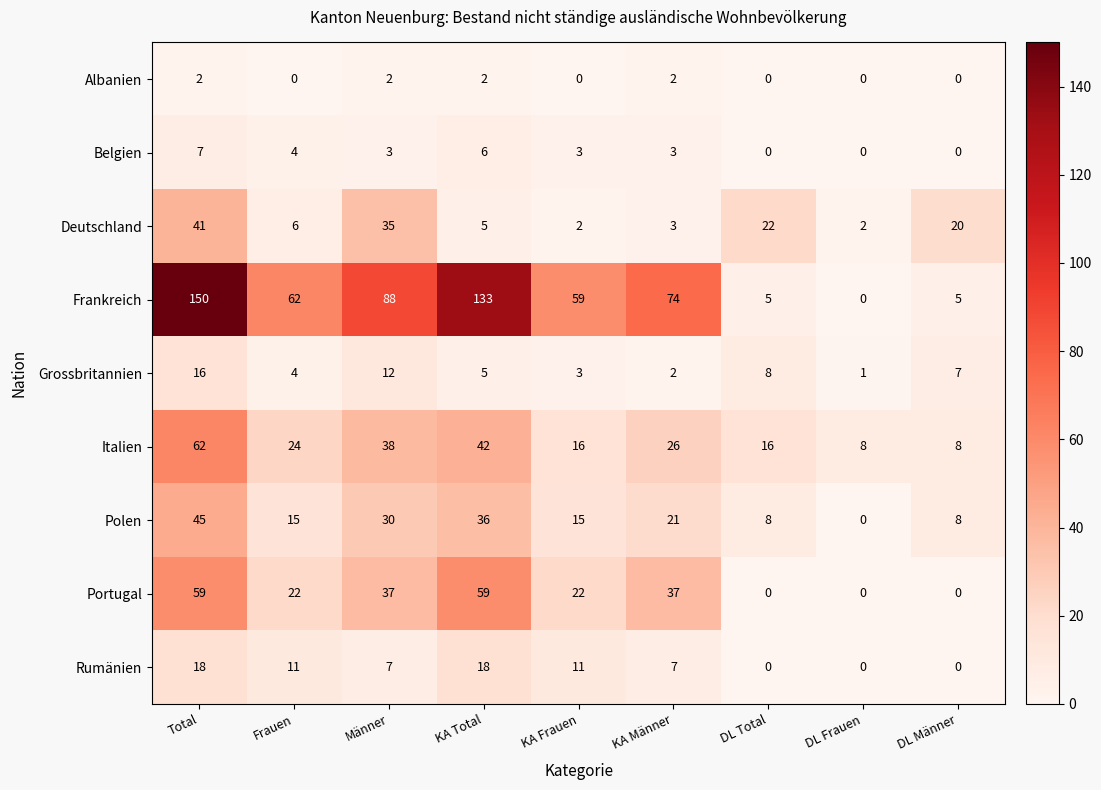

Count the Rumänien values in the range 0 to 11.

7